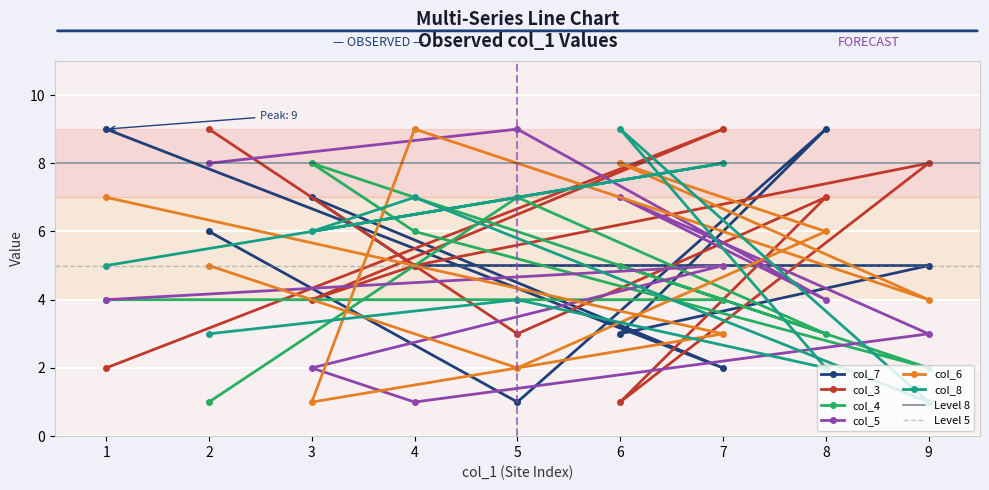

What is the average value of the col_8 series?

5